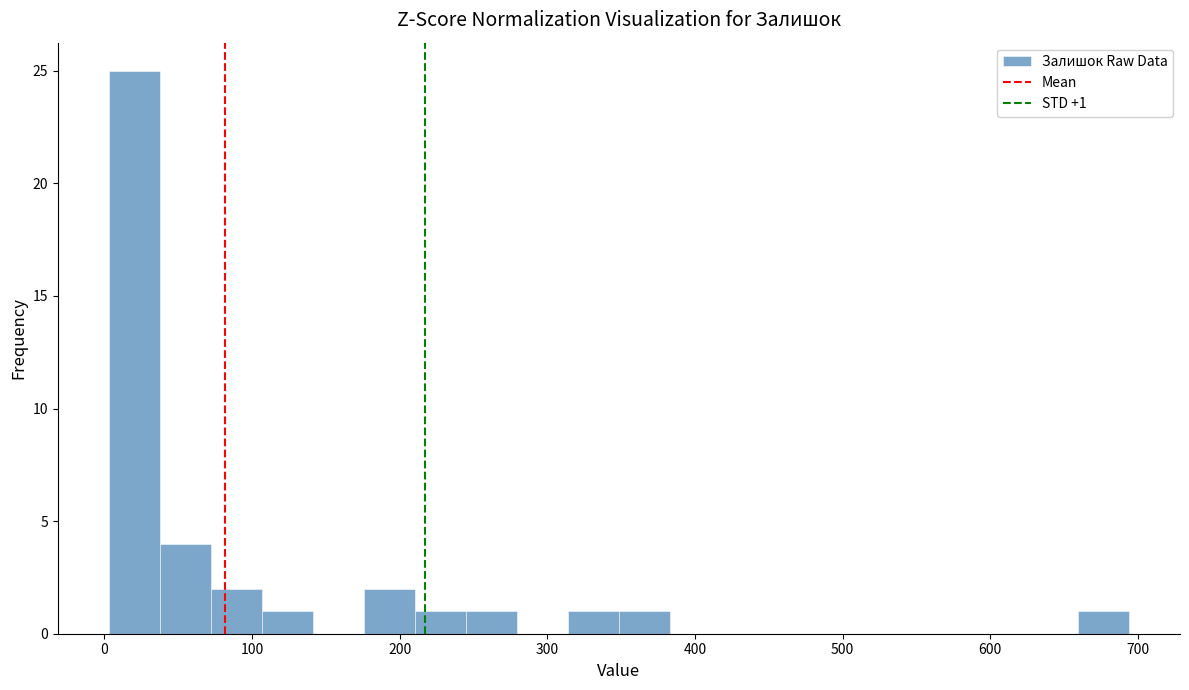

Read against the x-axis, roughly where is the centre of the tallest bar?

20